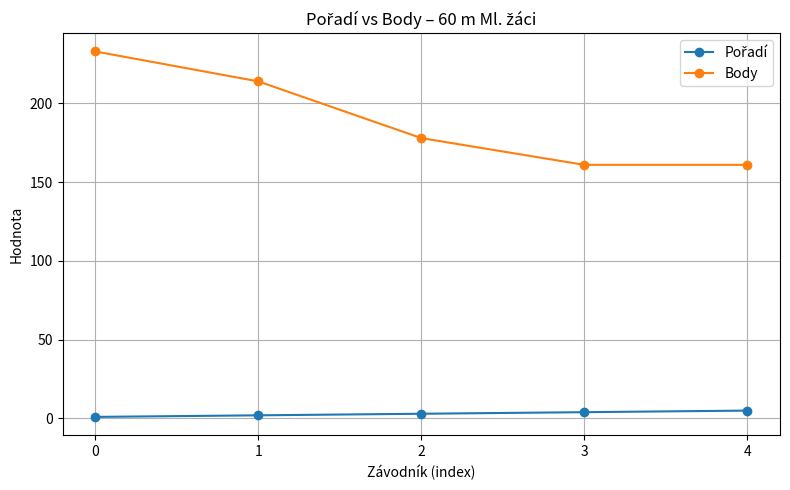

The value of Body at 4 is 161. True or false?

True